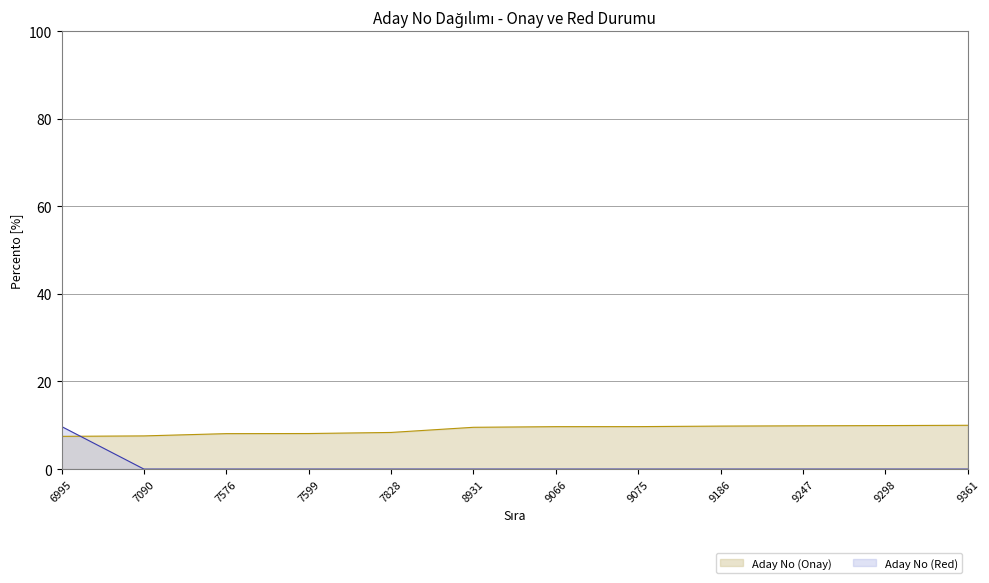

List the series in order of their overall mean, lowest first.

Aday No (Red), Aday No (Onay)